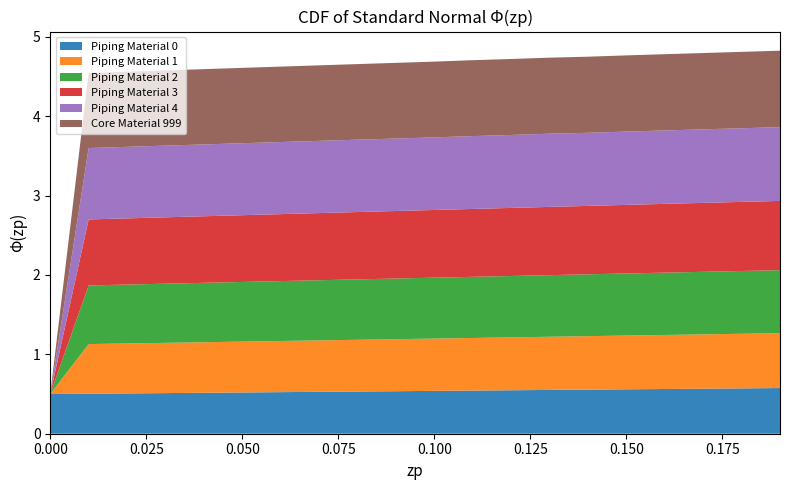

What is the difference between the maximum and minimum values in the Piping Material 1 series?

0.7